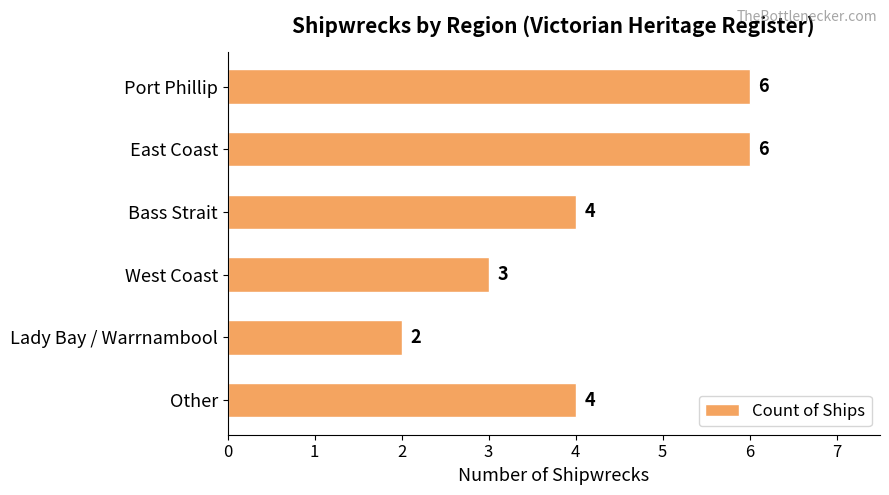

How many values are between 3 and 6?

5